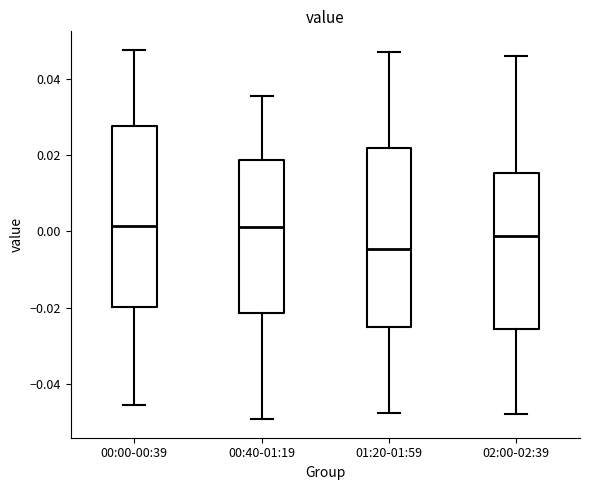

Reading left to right, transcribe this box plot: for each box, give where its median line is, the range the box spans, and where its two whiskers end, as read against the y-axis. The values are not printed on the chart, so give them approximately, as read against the axis.

00:00-00:39: median 0.002, box -0.020 to 0.028, whiskers -0.046 to 0.048
00:40-01:19: median 0.002, box -0.022 to 0.018, whiskers -0.050 to 0.036
01:20-01:59: median -0.004, box -0.026 to 0.022, whiskers -0.048 to 0.046
02:00-02:39: median -0.002, box -0.026 to 0.016, whiskers -0.048 to 0.046